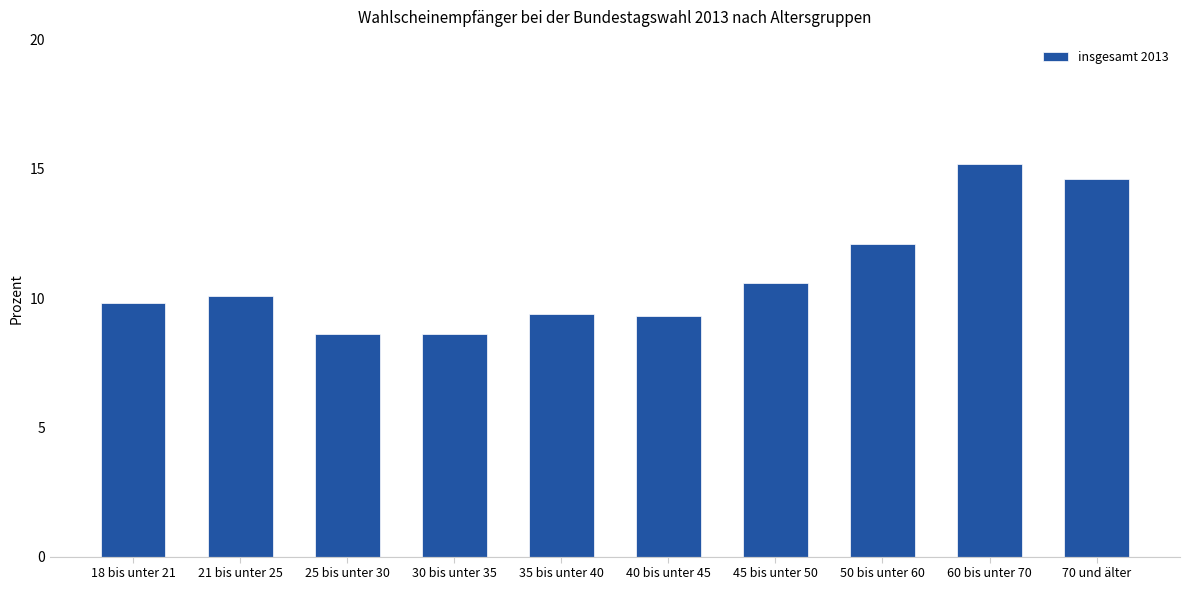

What position from the right is 35 bis unter 40?

6